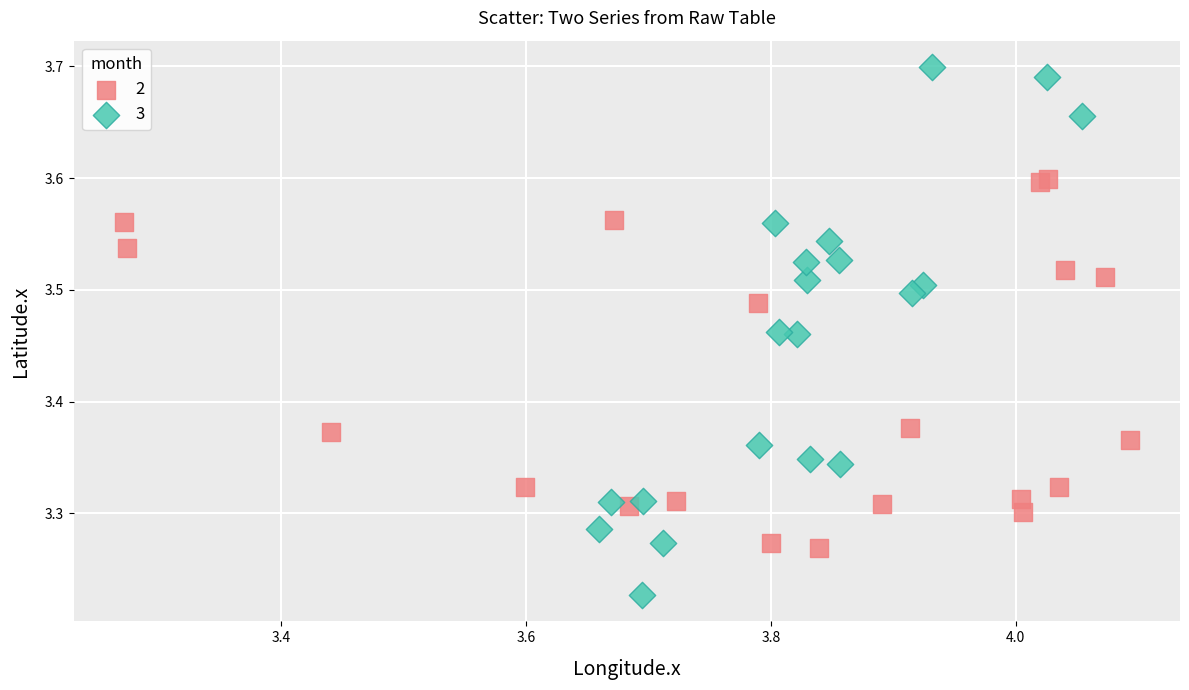

Which series reaches the minimum Y coordinate?

3